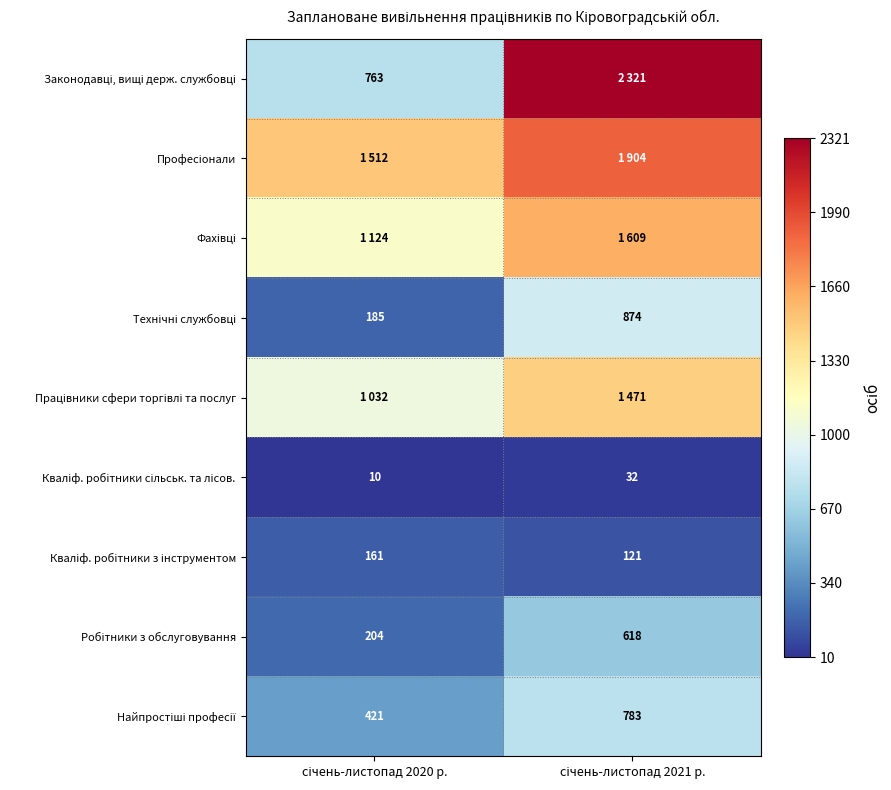

What is the sum of the Законодавці, вищі держ. службовці values at січень-листопад 2020 р. and січень-листопад 2021 р.?

3084